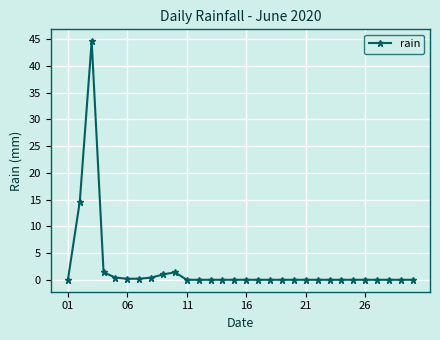

What is the sum of all values?

64.2